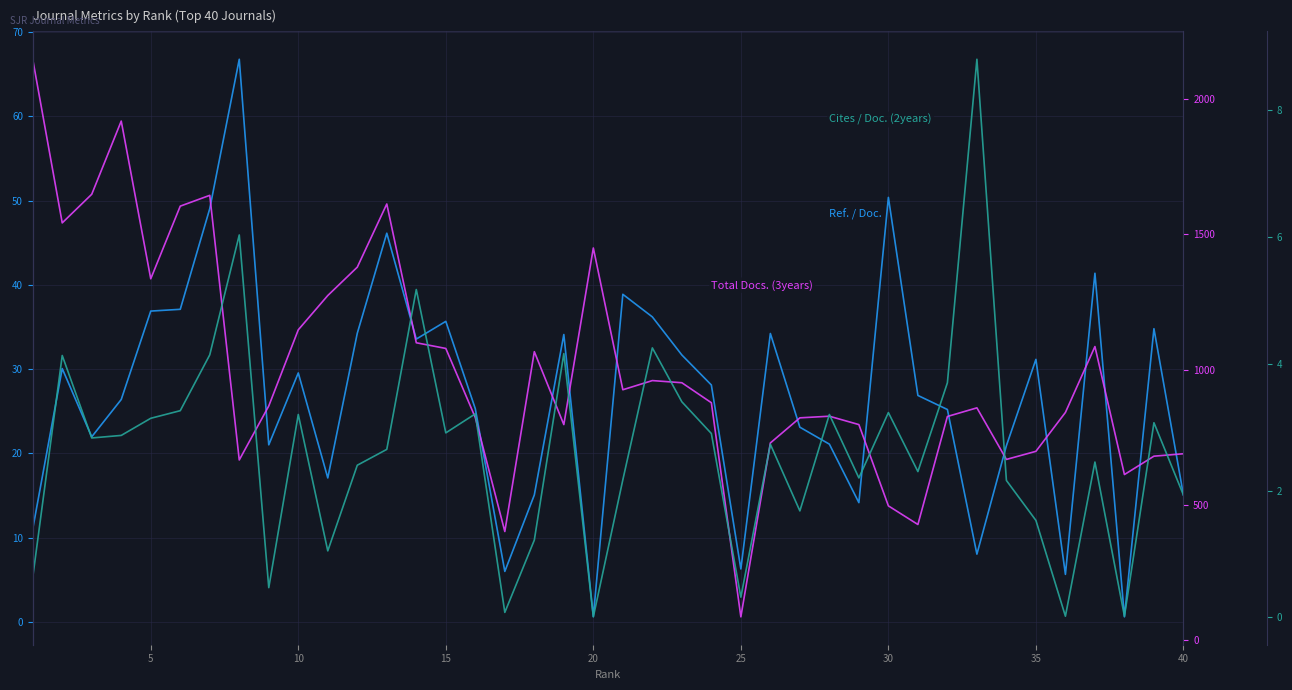

What is the sum of all Total Docs. (3years) values?

40342.0